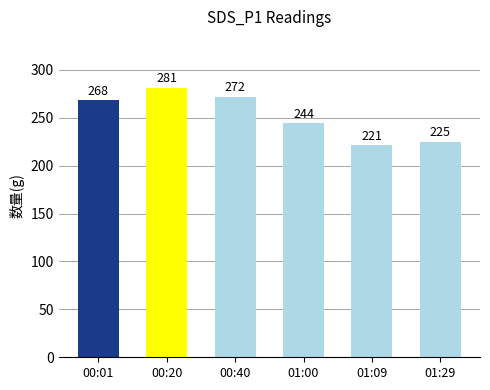

List the labels in order of value, largest first.

00:20, 00:40, 00:01, 01:00, 01:29, 01:09